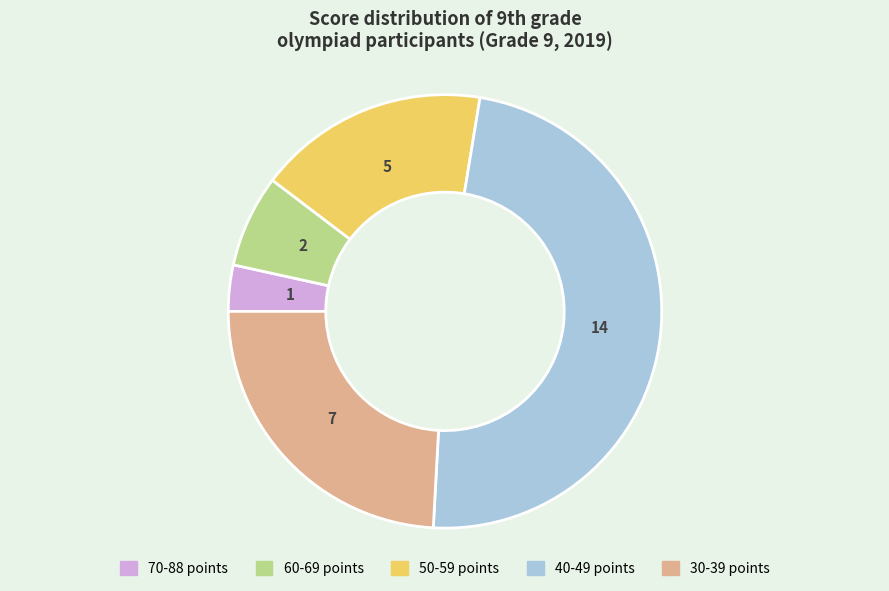

Is there any slice that represents more than half of the pie?

No